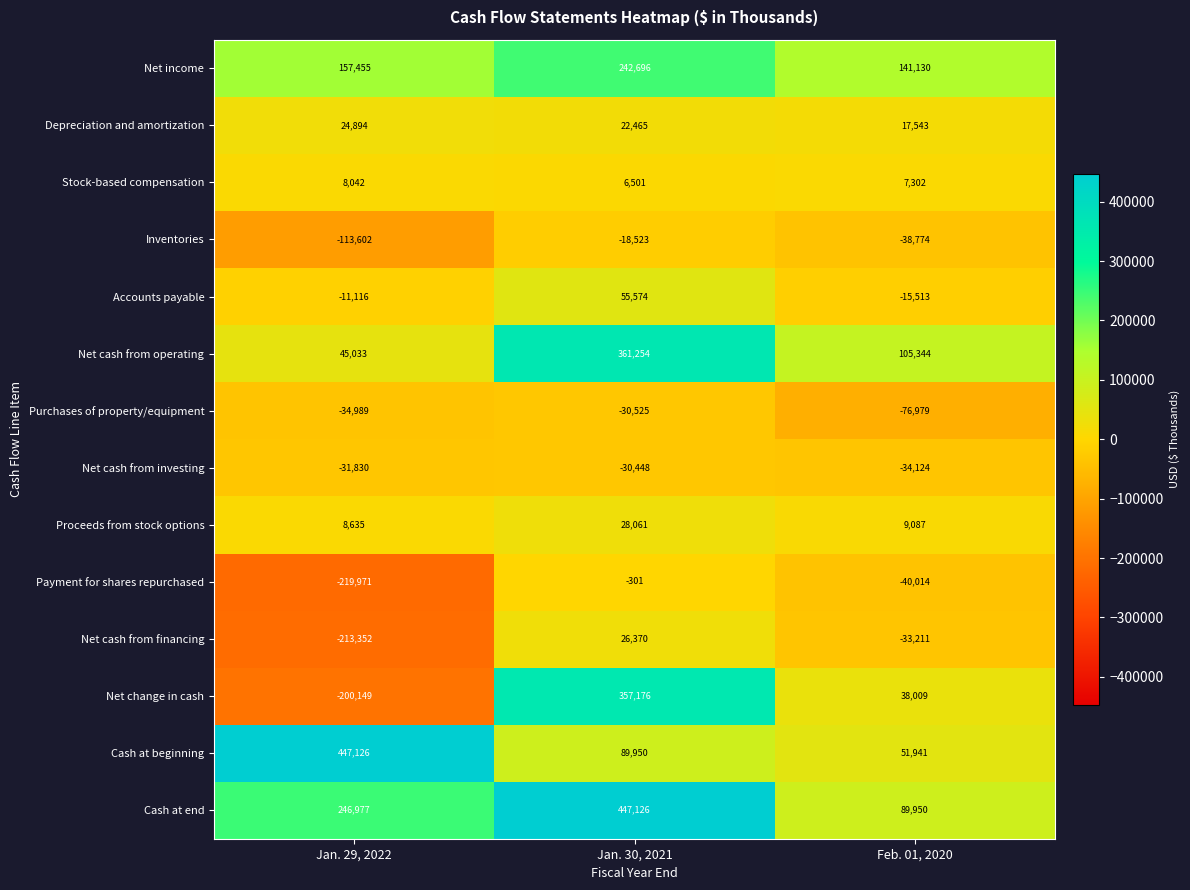

Between Jan. 30, 2021 and Feb. 01, 2020, which series saw the biggest shift?

Cash at end